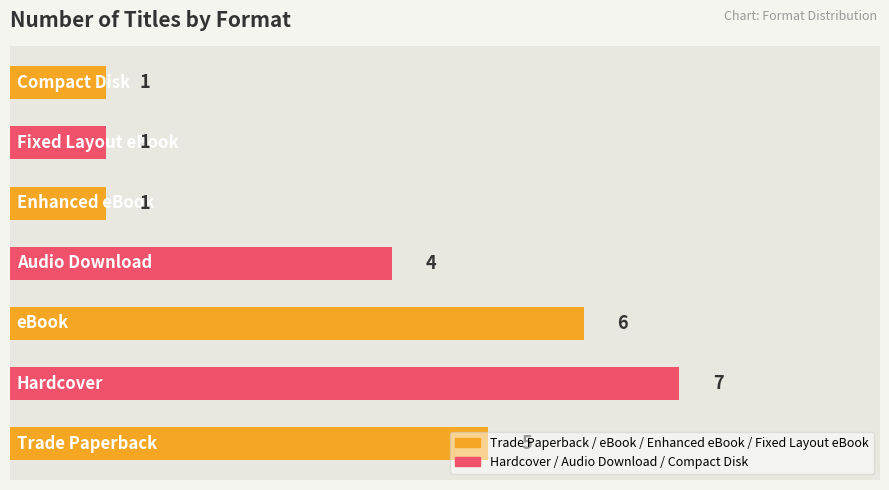

Count the number of data series in this chart.

1